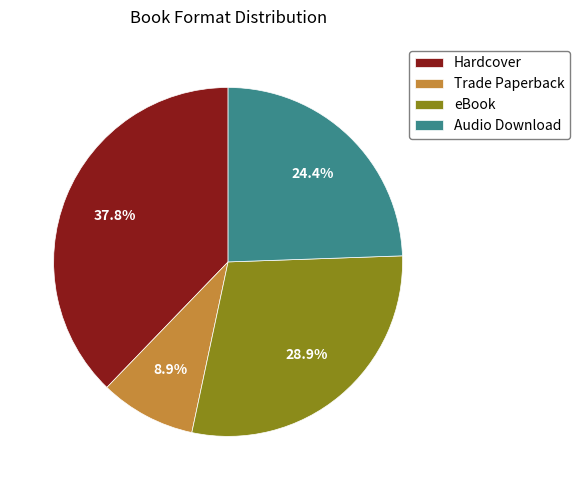

Which category has the smallest portion of the pie?

Trade Paperback